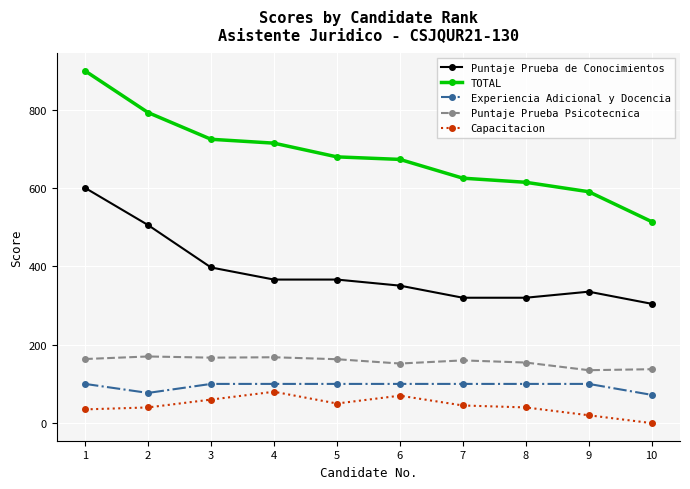

The TOTAL series shows 909.6 at 8. True or false?

False